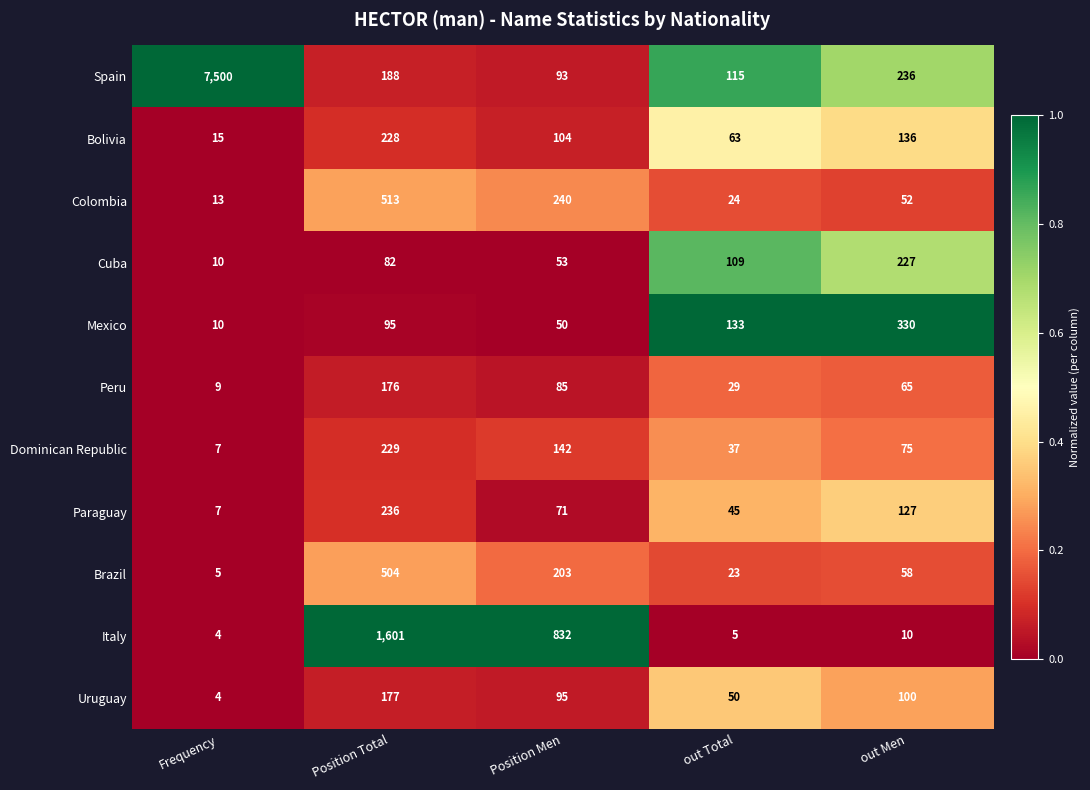

What is the maximum value shown in the chart?

7500